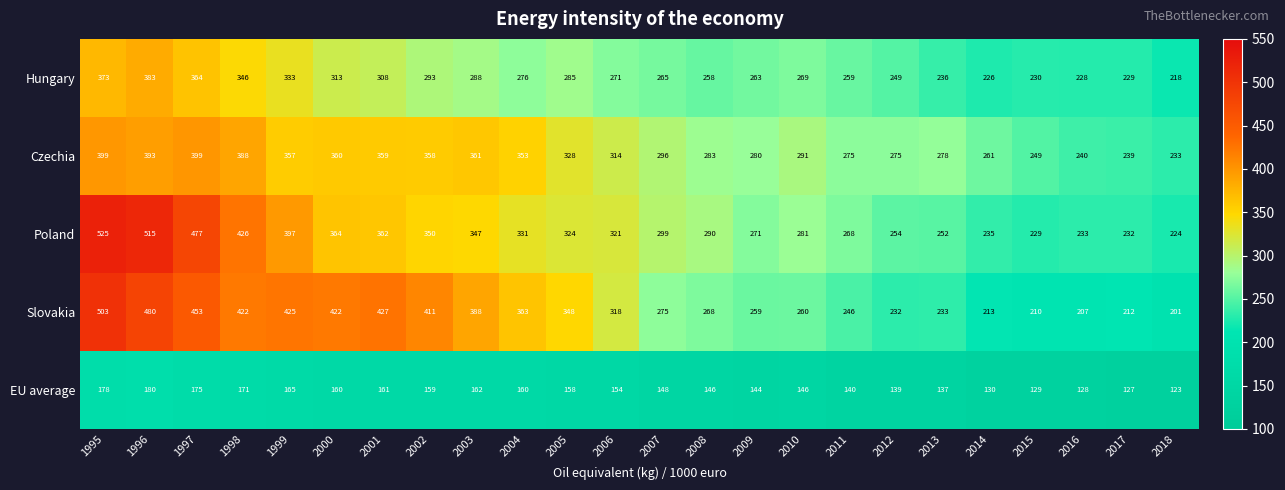

How many series are shown in this chart?

5